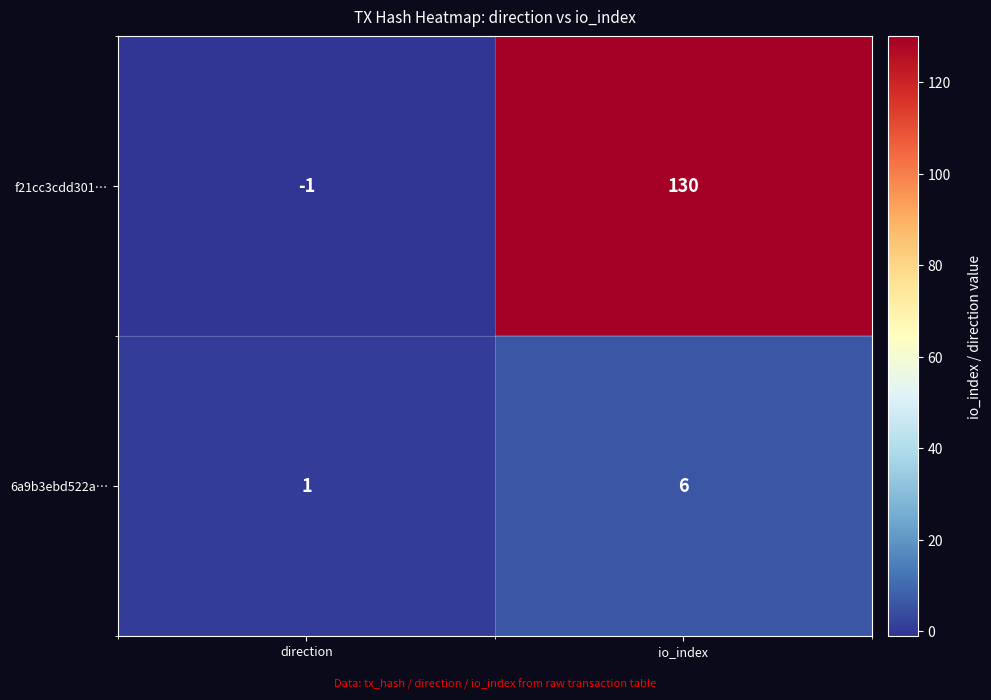

Reading left to right, extract all data points from this chart.

f21cc3cdd301…: direction=-1	io_index=130
6a9b3ebd522a…: direction=1	io_index=6